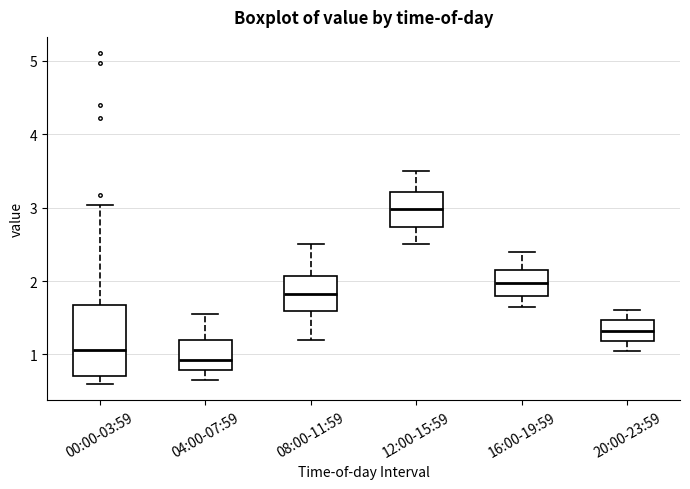

Comparing the boxes themselves (not the whiskers), which one is the tallest?

00:00-03:59